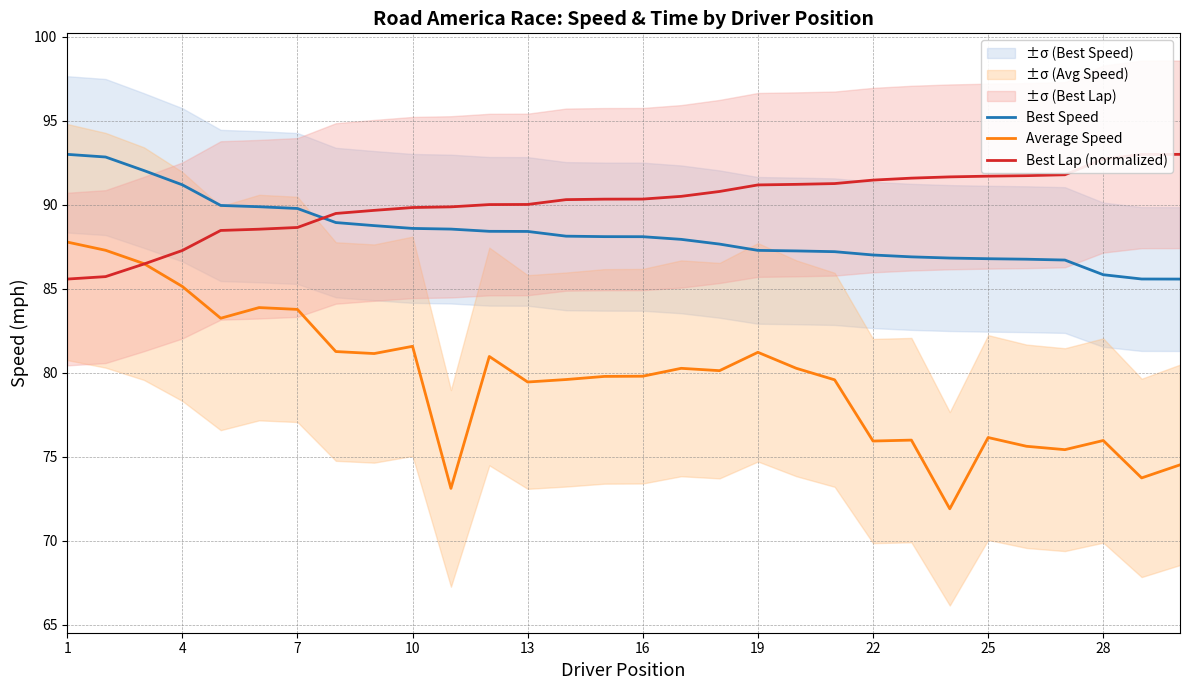

What is the minimum value shown in the chart?

71.9